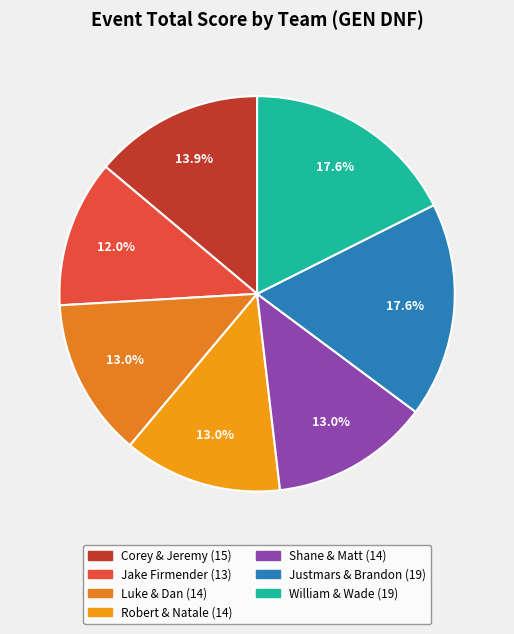

Count the number of slices in the pie.

7